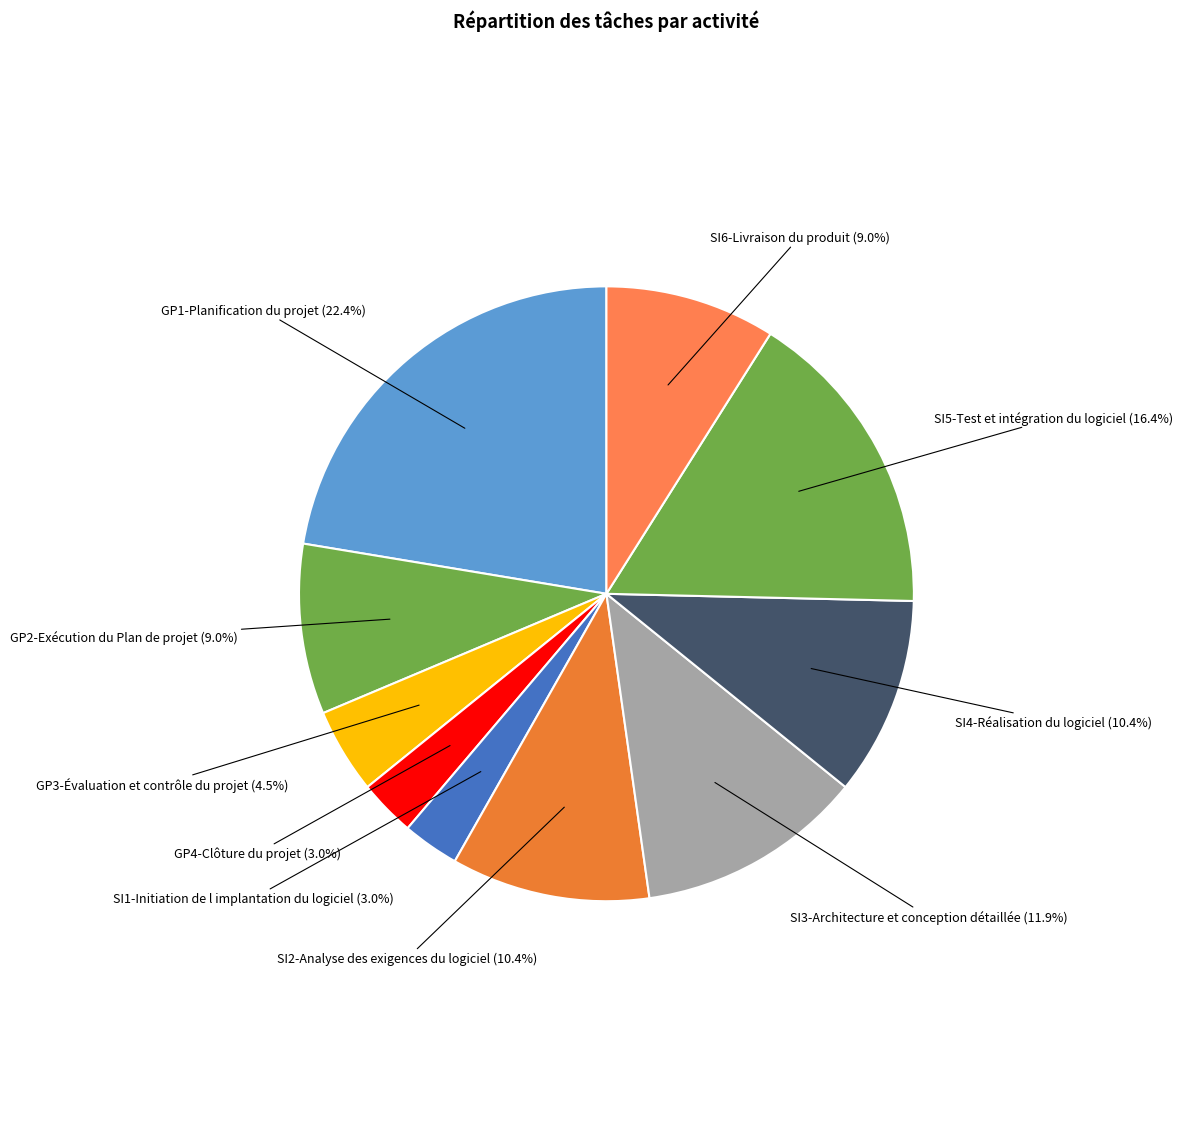

How many segments does this pie chart have?

10